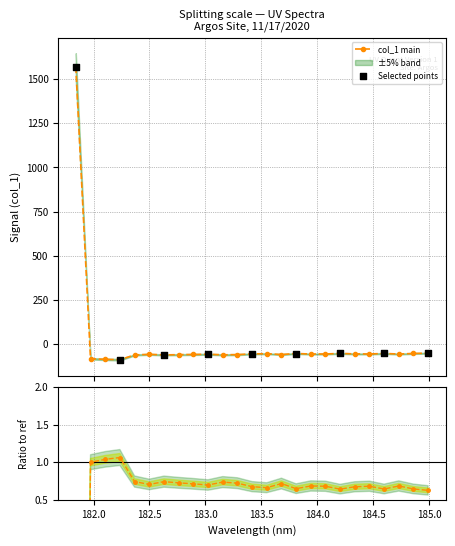

Between 184.5979655002 and 183.15513622, which is larger?

184.5979655002